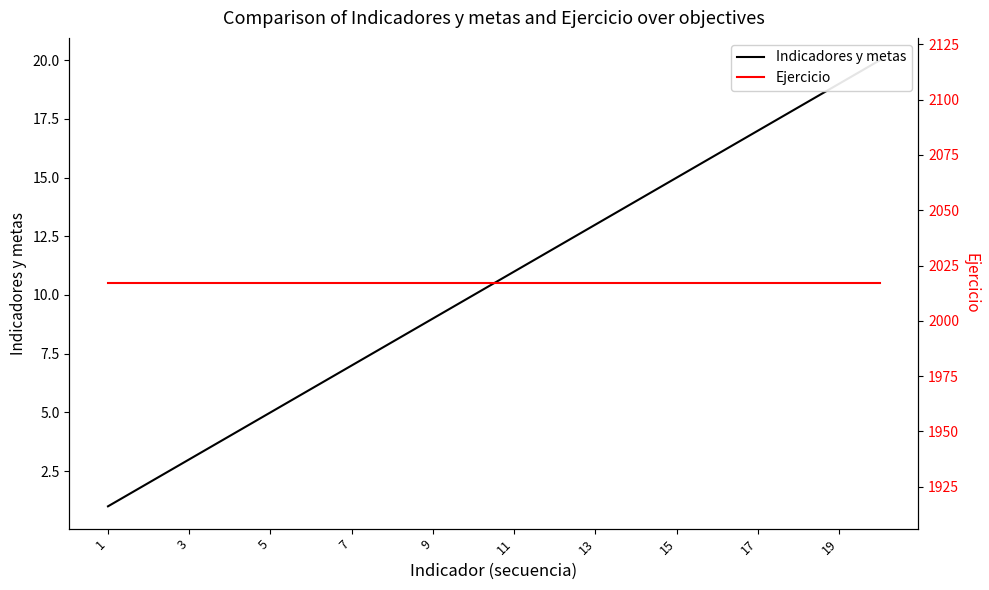

Which series changed the most between 7 and 19?

Indicadores y metas